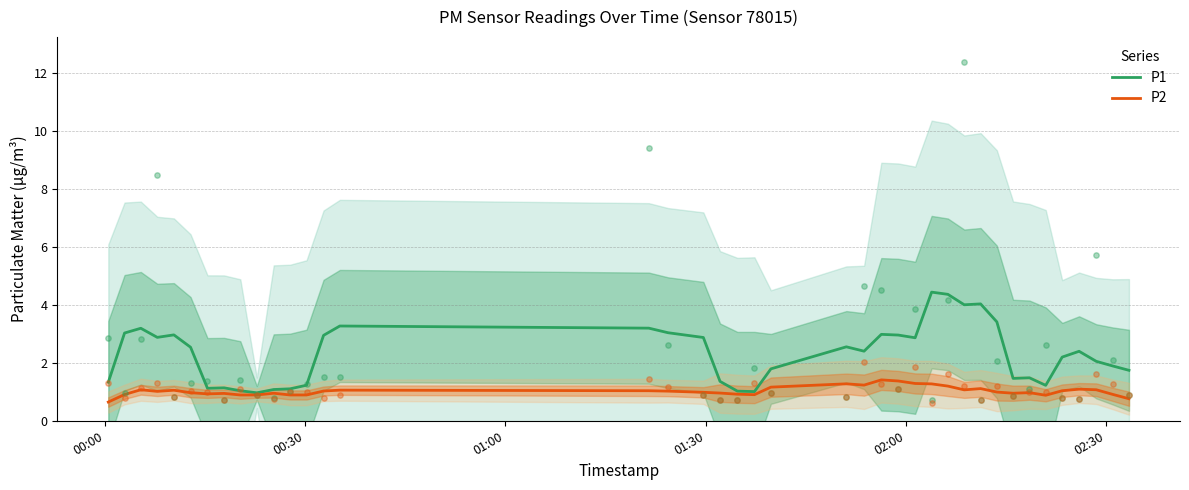

What is the total value across all series at 00:00?

2.0